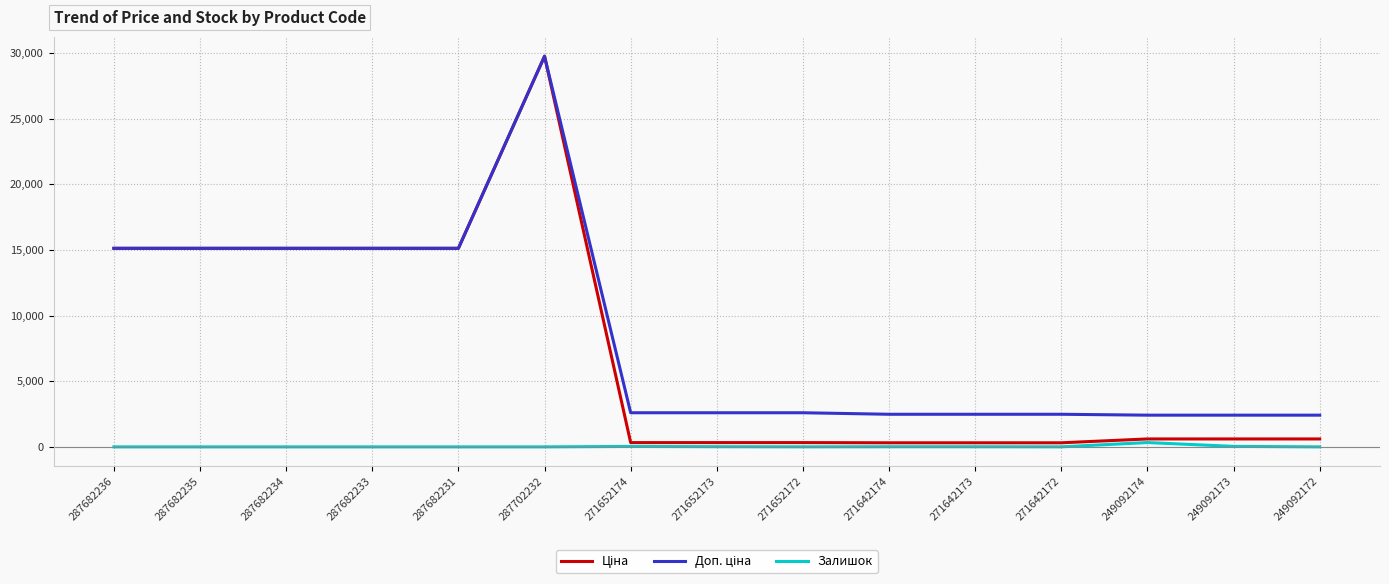

Which category has the highest value across all series?

287702232